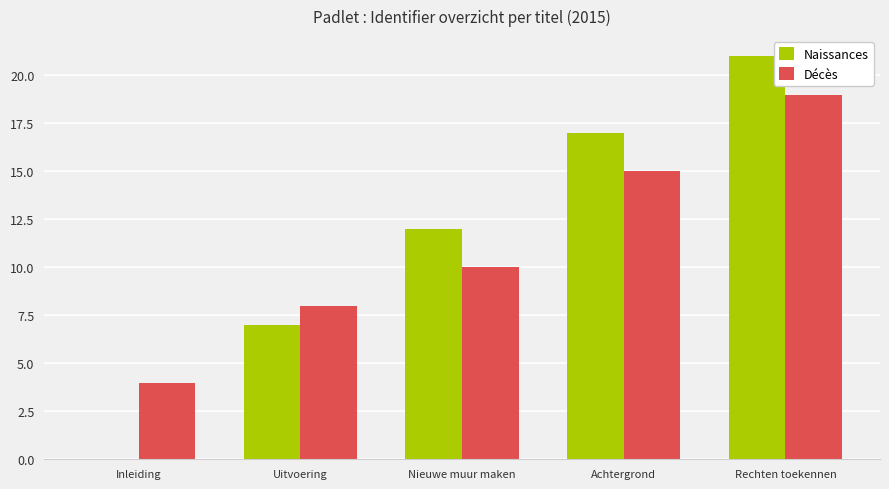

Which series changed the most between Inleiding and Rechten toekennen?

Naissances